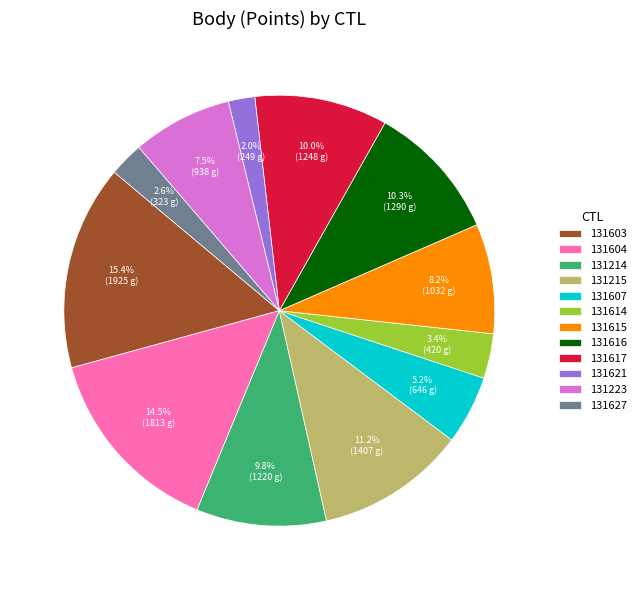

Which category has the smallest portion of the pie?

131621